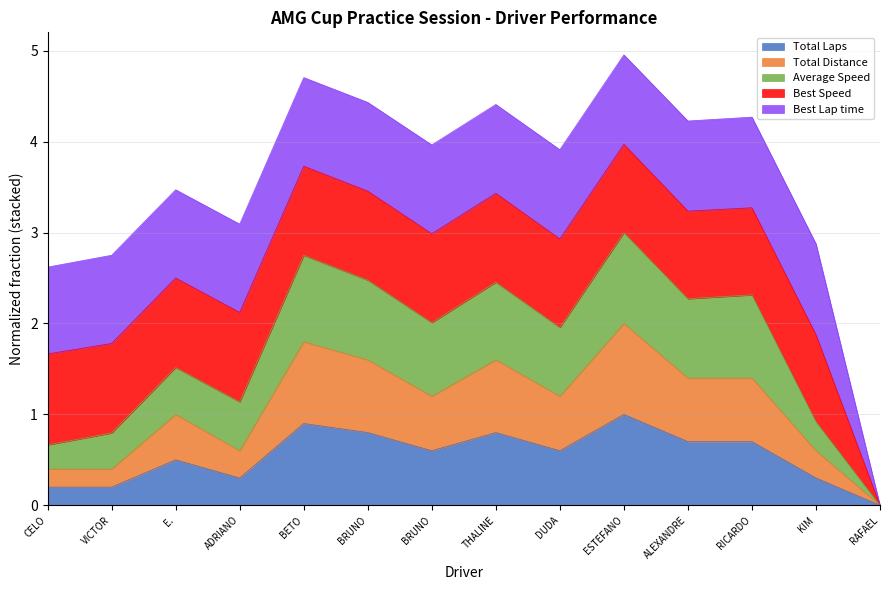

Is the value of Total Laps at RAFAEL greater than the value of Total Distance at E.?

No